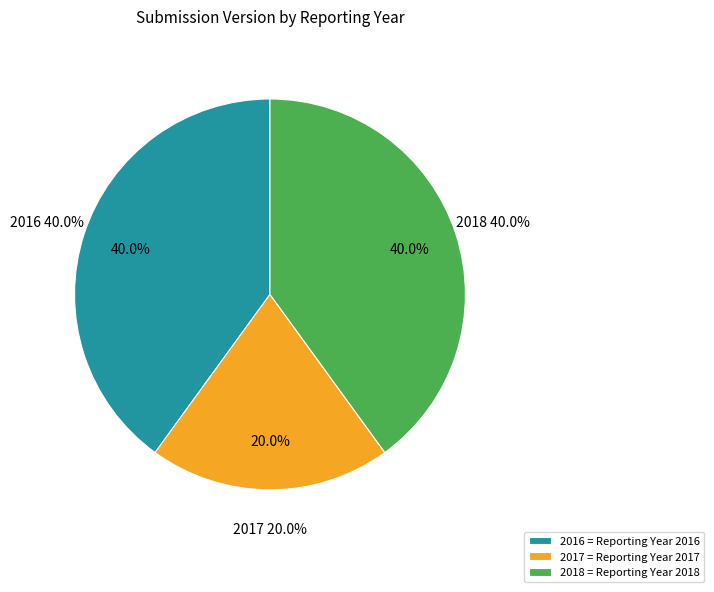

To the nearest percent, what is the average slice percentage?

33%